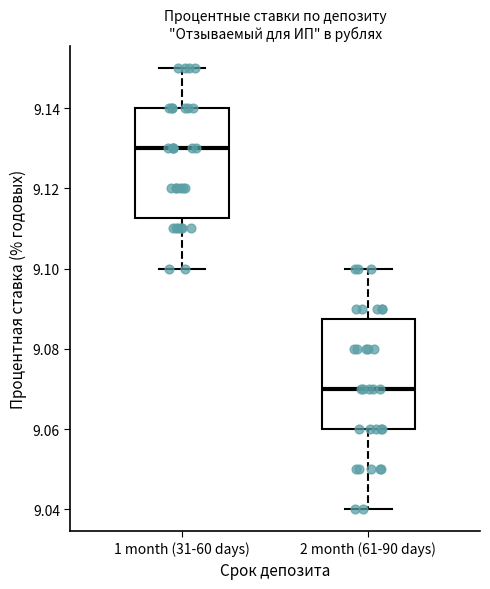

Which box's median line is the highest?

1 month (31-60 days)